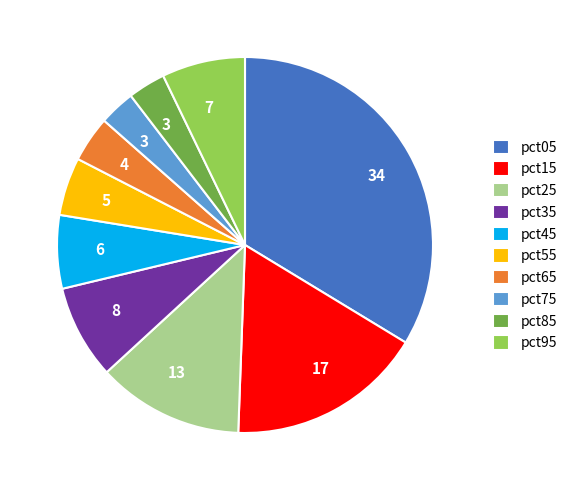

Which slice is the largest?

pct05